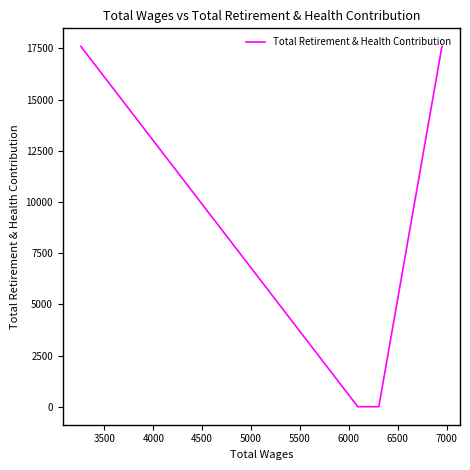

Is it true that the value at 3000 is 7094?

False